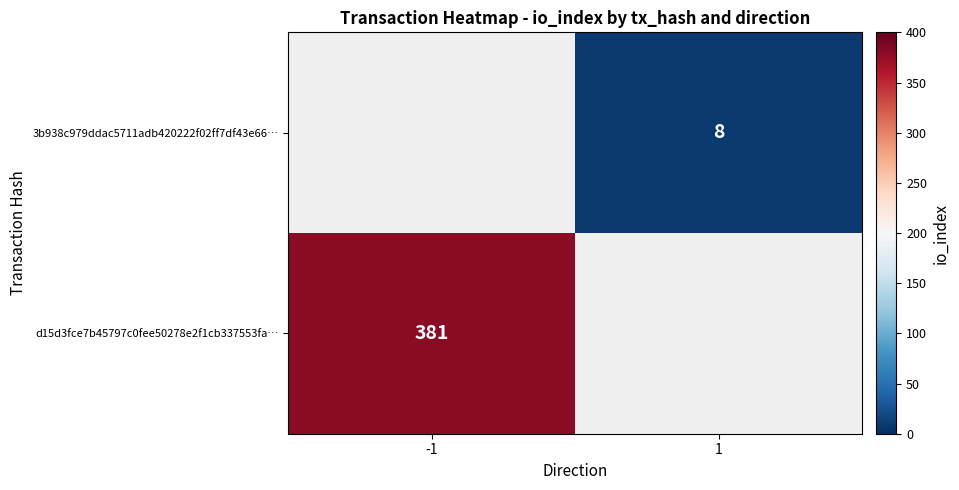

Is the value of d15d3fce7b45797c0fee50278e2f1cb337553fa… at -1 greater than the value of 3b938c979ddac5711adb420222f02ff7df43e66… at 1?

Yes